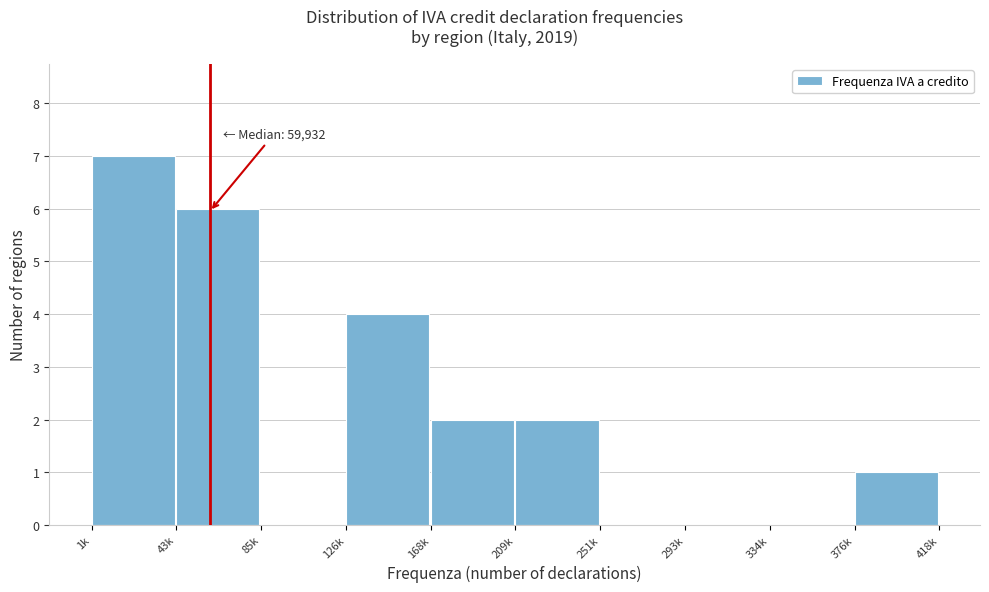

Reading left to right, list all the values displayed in this chart.

1k=7	43k=6	85k=0	126k=4	168k=2	209k=2	251k=0	293k=0	334k=0	376k=1